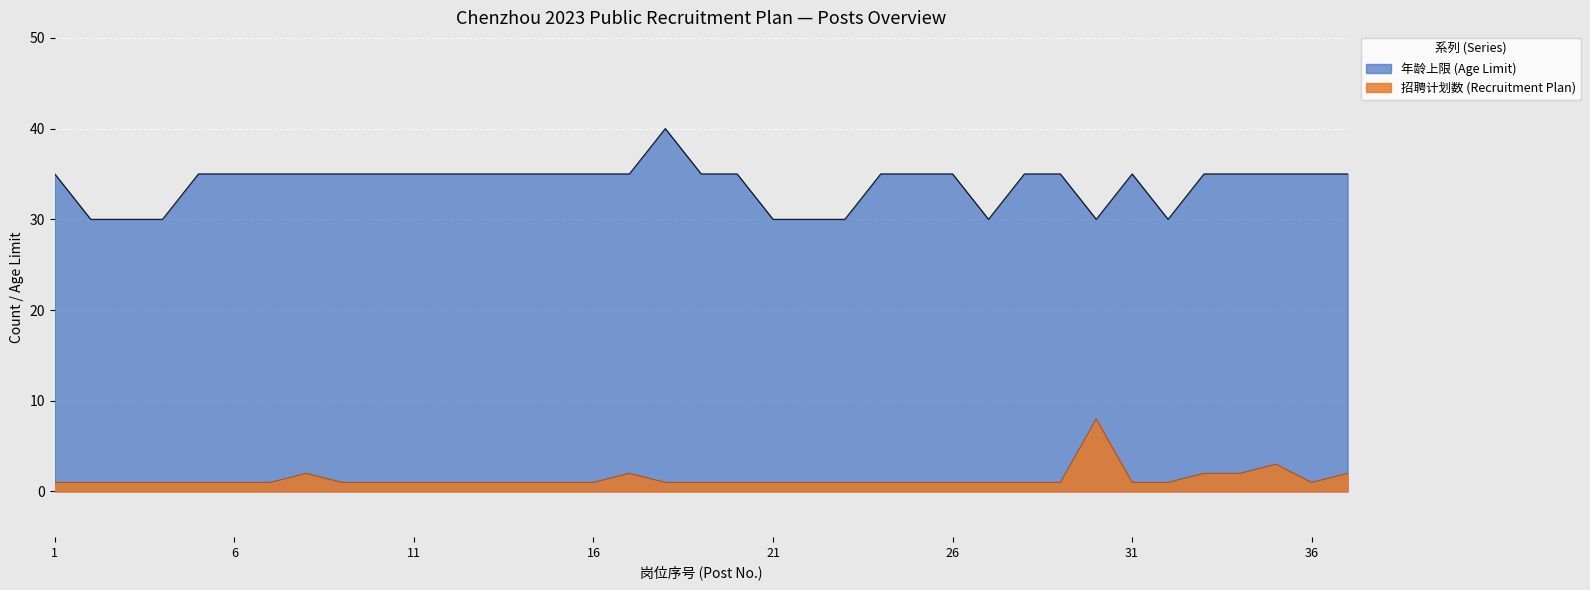

What is the difference between the highest and lowest values at 31?

34